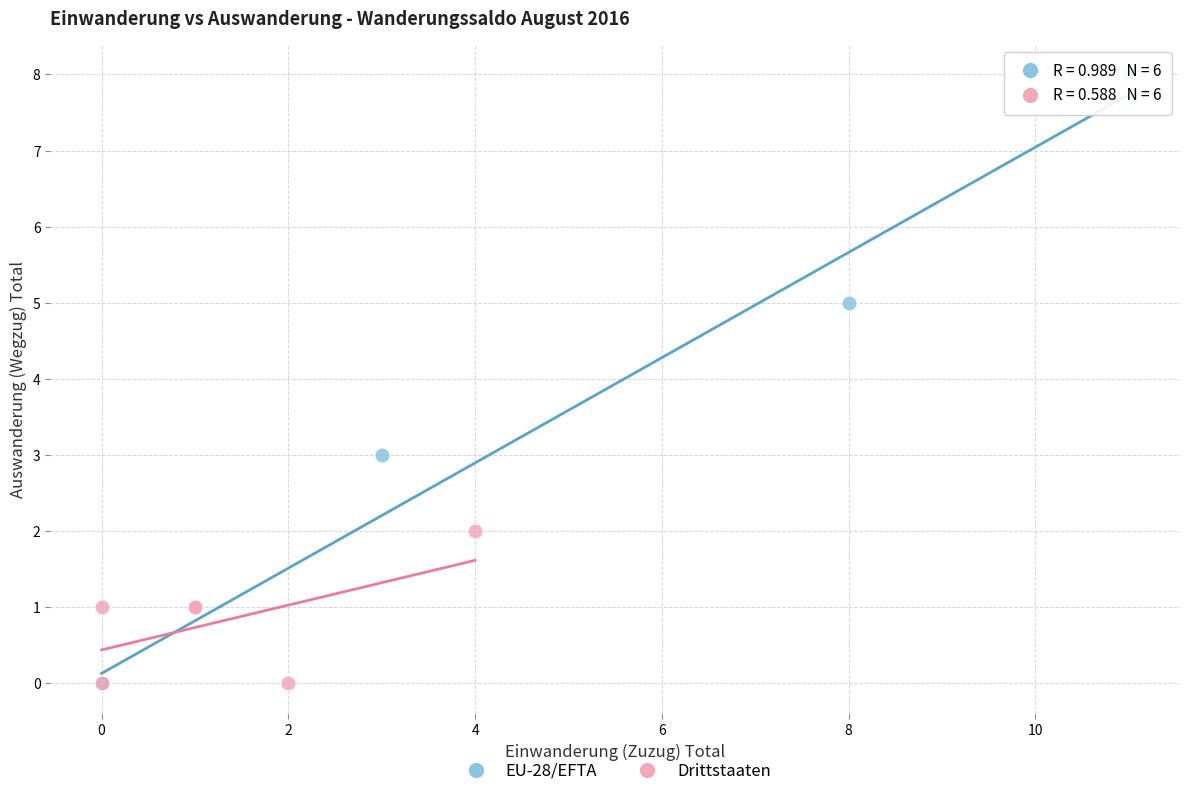

Which series has the largest Y range (max minus min)?

EU-28/EFTA